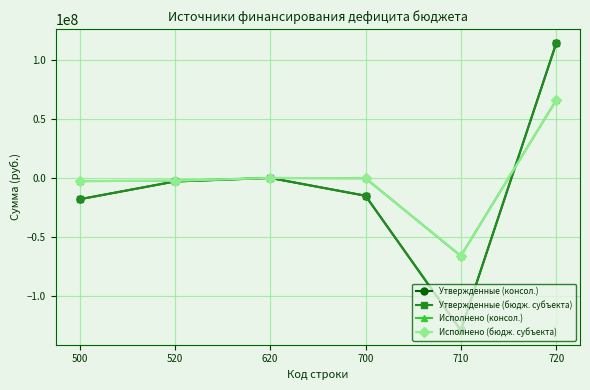

What is the sum of the Утвержденные (консол.) values at 500 and 720?

96046686.2